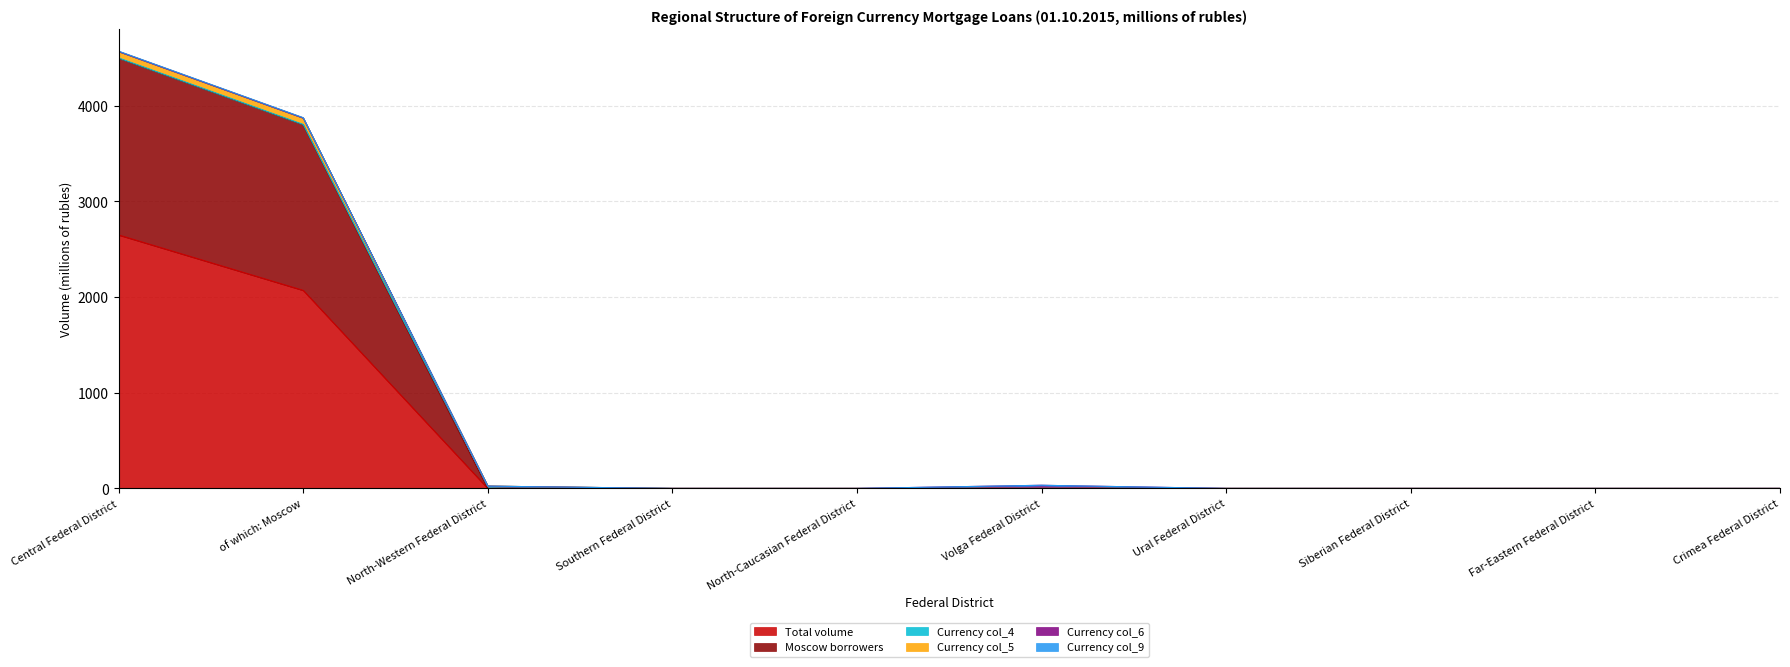

True or false: Moscow borrowers and Currency col_9 intersect in this chart.

False